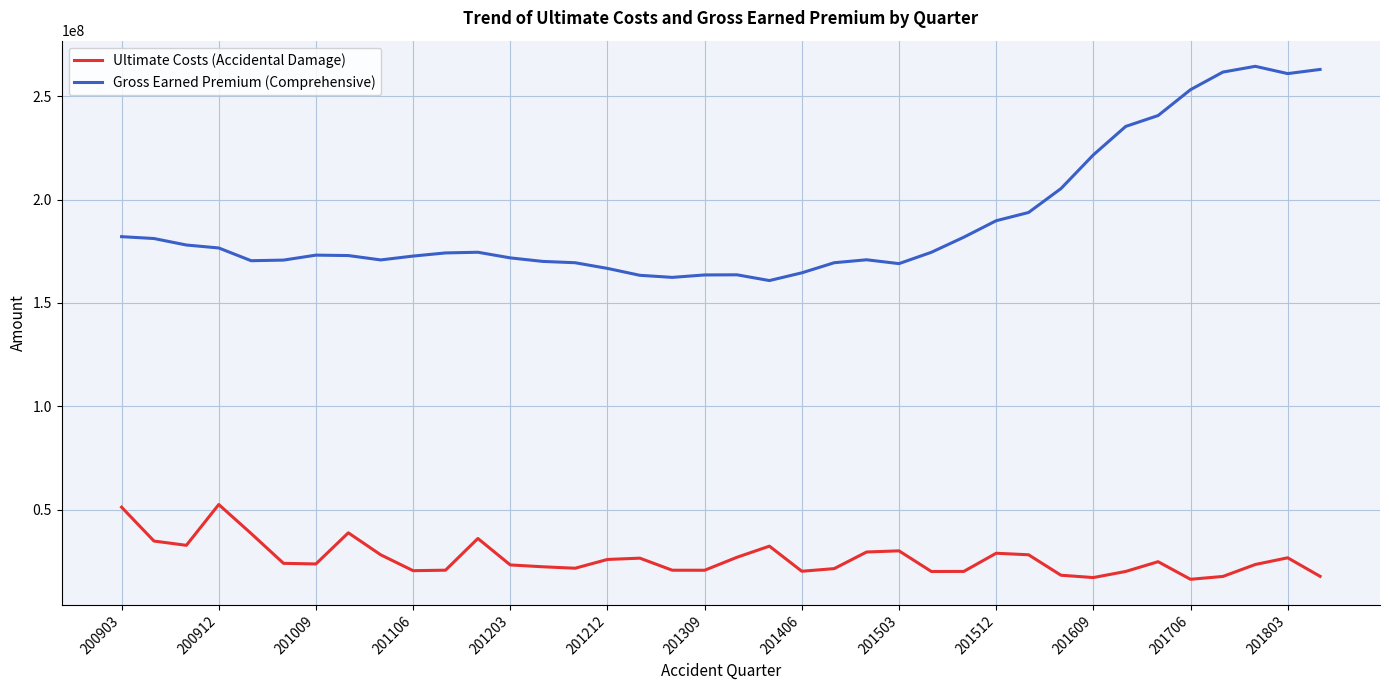

What is the greatest value displayed?

264535277.3